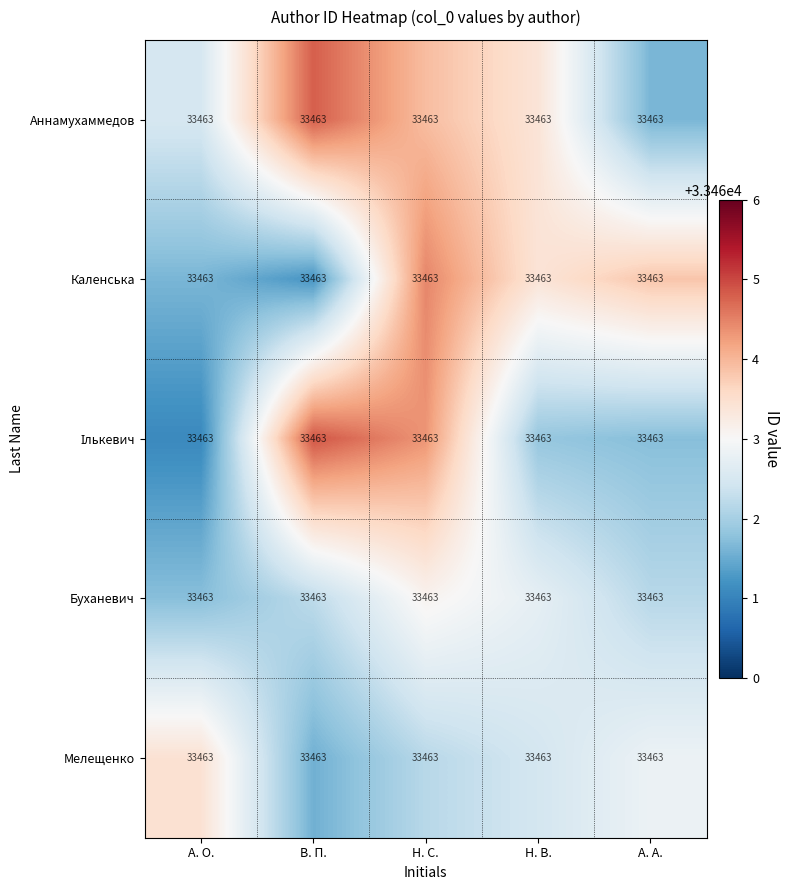

At which label does Аннамухаммедов first exceed 33463?

В. П.